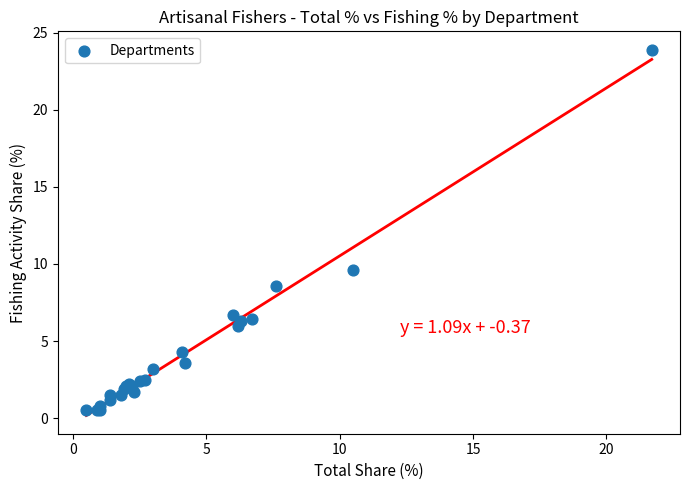

What Y value in the scatter plot is closest to 12?

9.6